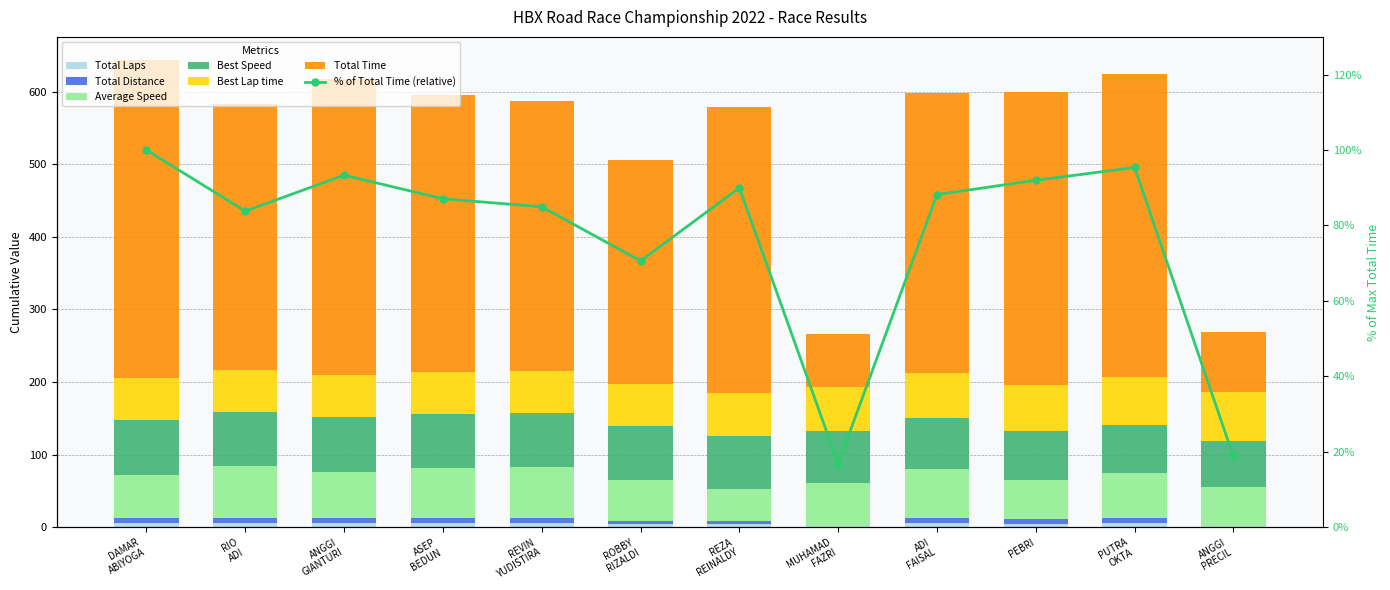

Where does the Total Time series first go above 386?

DAMAR ABIYOGA